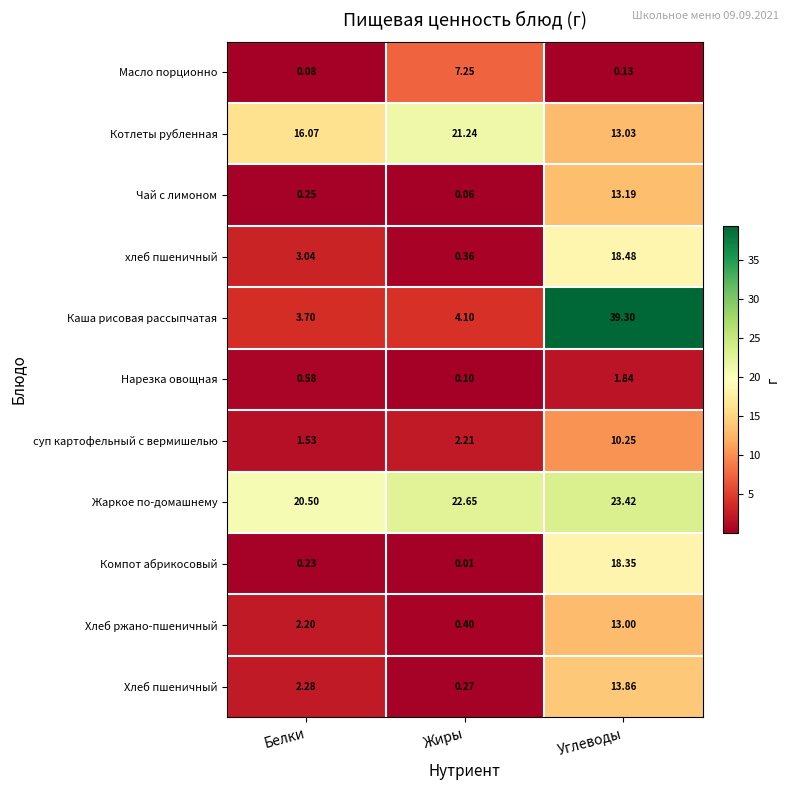

Rank the categories by Каша рисовая рассыпчатая value from lowest to highest.

Белки, Жиры, Углеводы